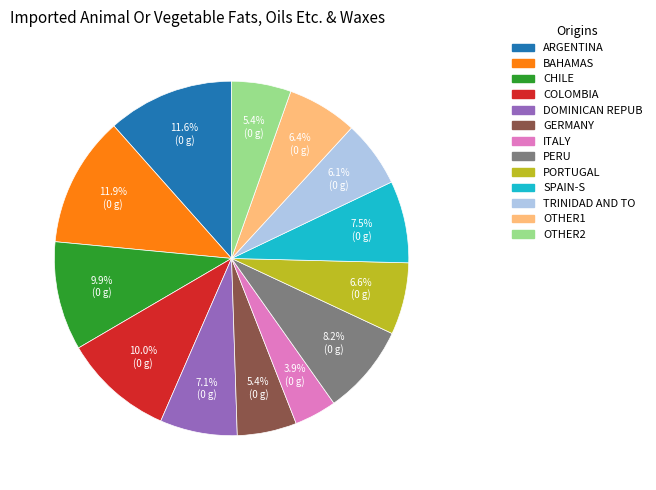

Approximately how many times larger is the value at GERMANY compared to PORTUGAL?

0.8